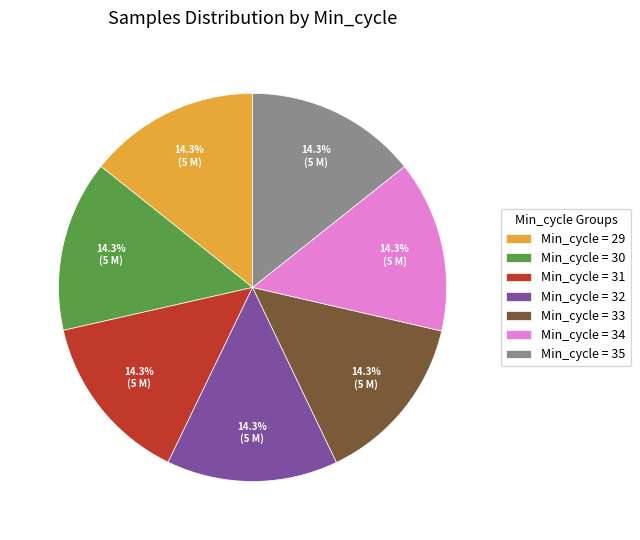

Count the number of slices in the pie.

7